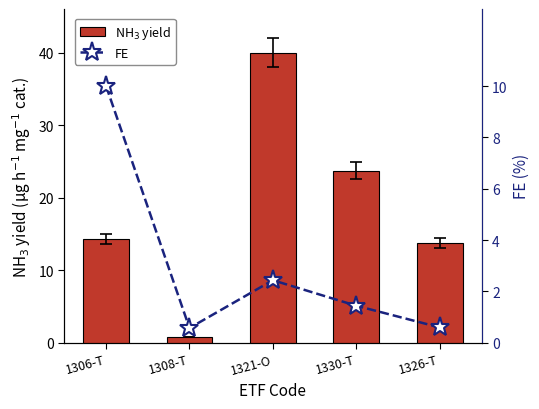

What position from the right is 1308-T?

4